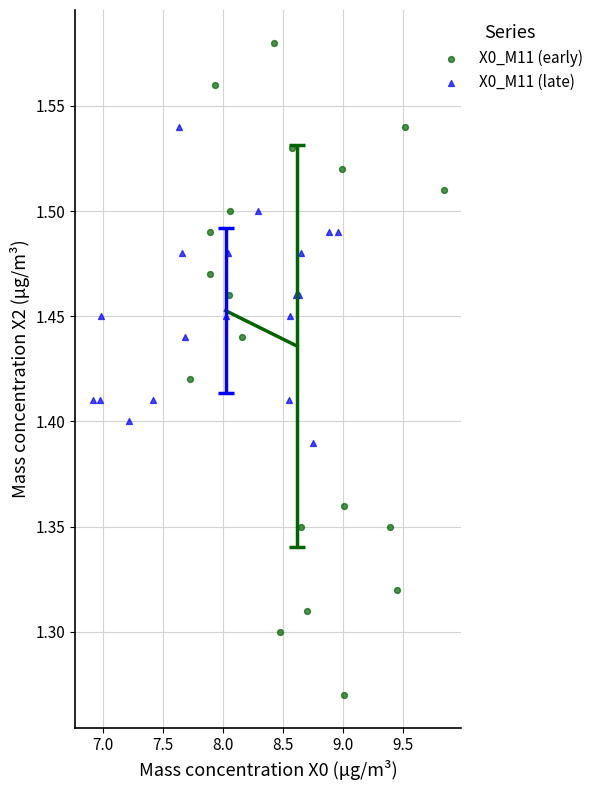

Which series reaches the minimum Y coordinate?

X0_M11 (early)